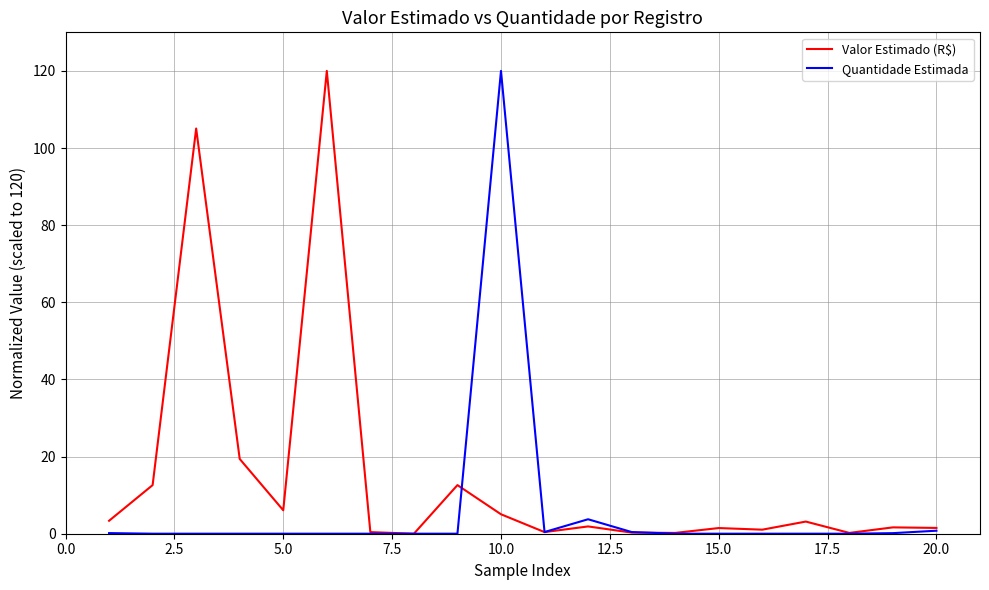

What is the greatest value displayed?

120.0